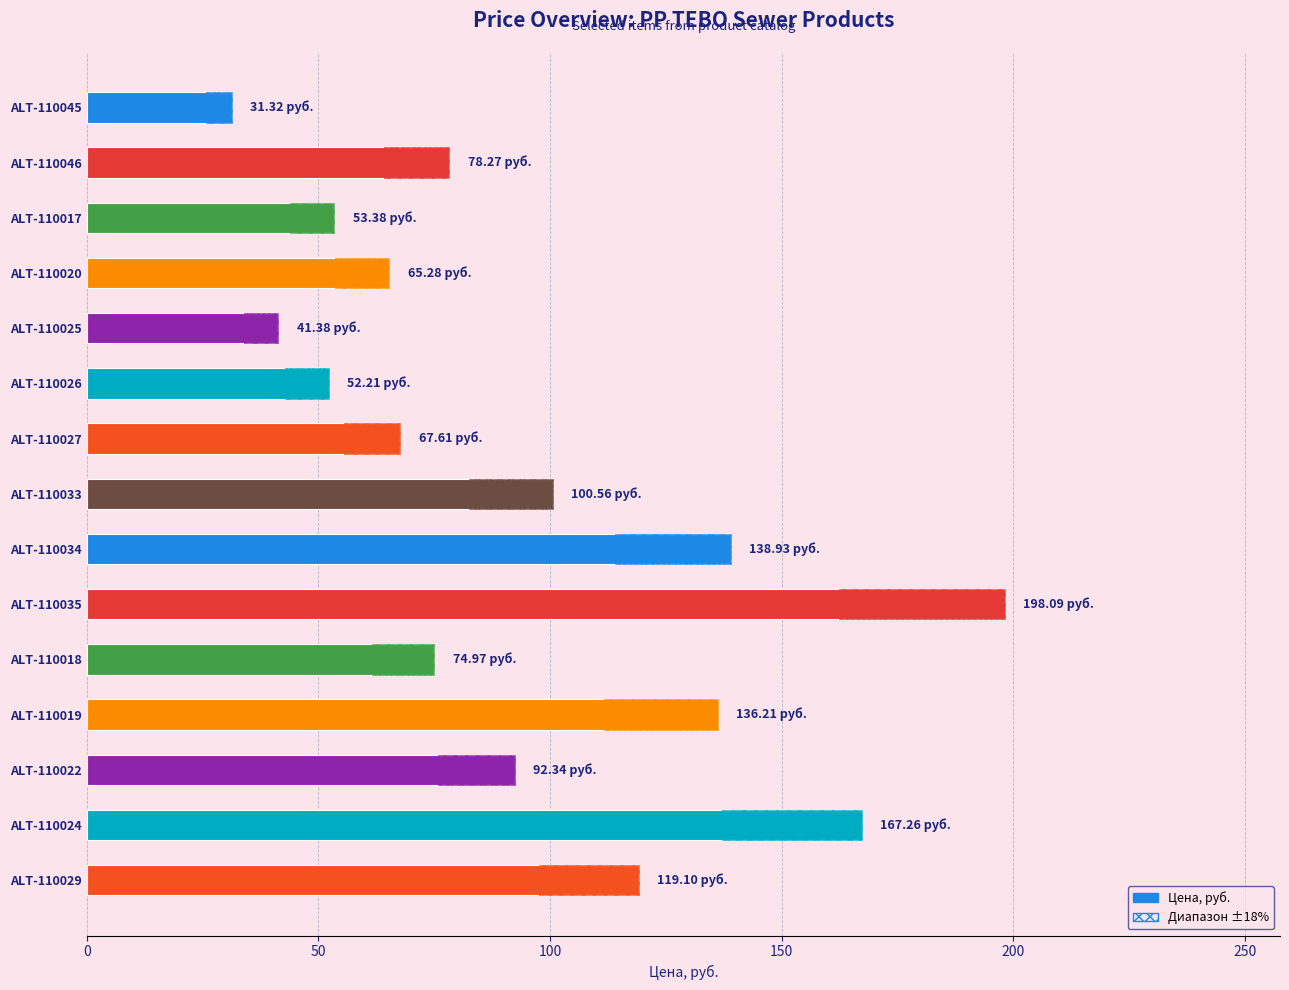

What is the minimum value shown in the chart?

31.3